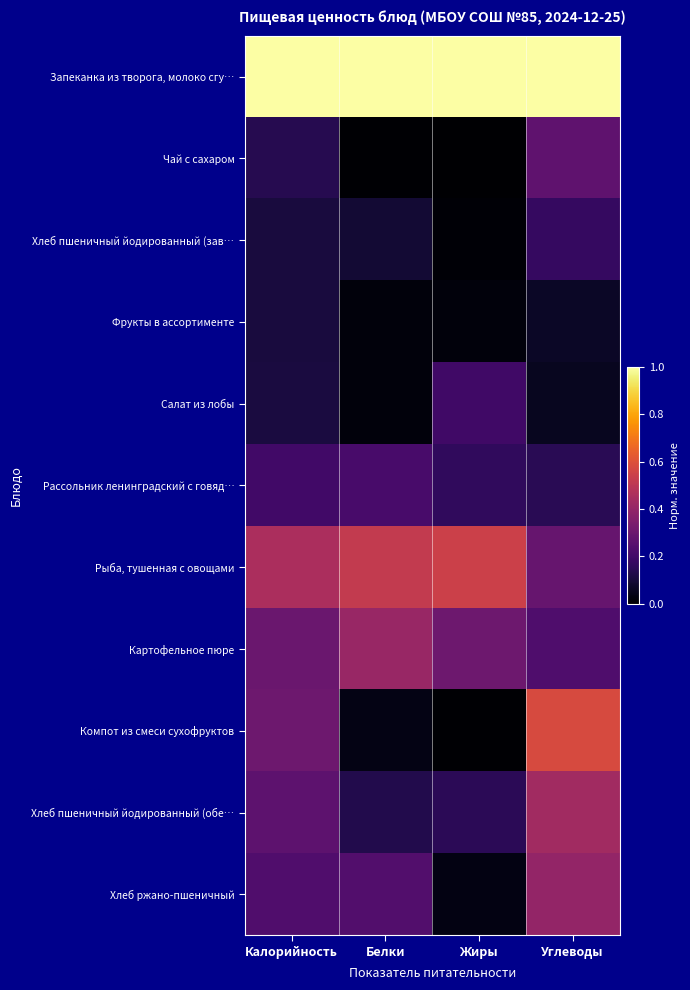

Between Калорийность and Жиры, which series saw the biggest shift?

Компот из смеси сухофруктов